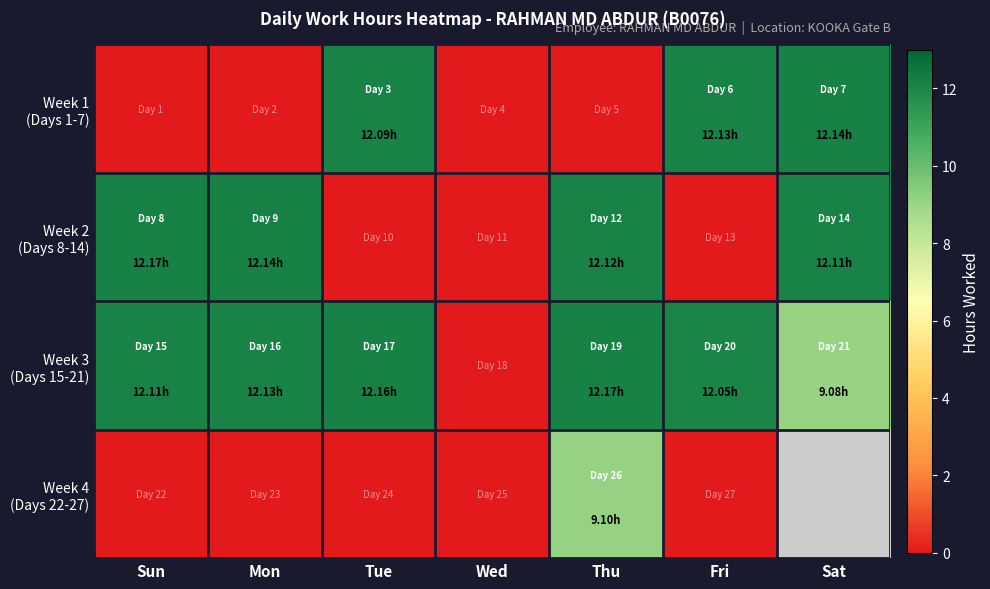

How many categories are shown in the chart?

7